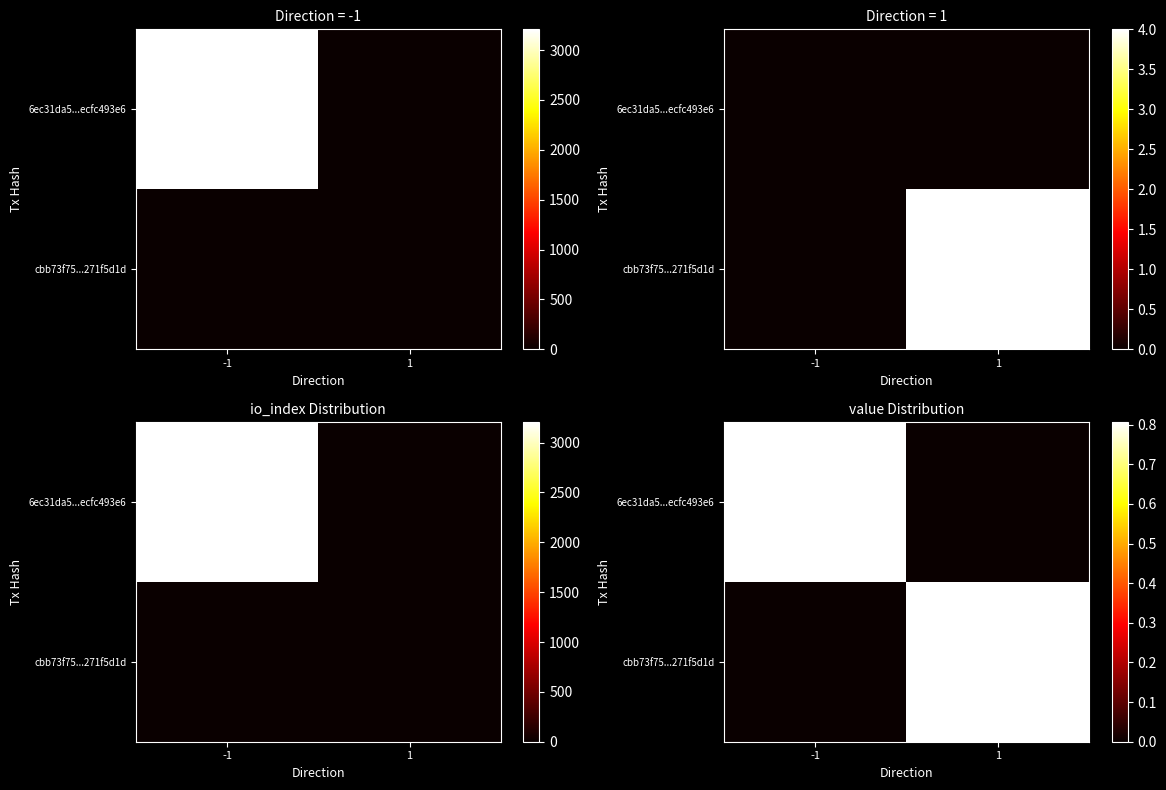

What is the average value of the 6ec31da5...ecfc493e6 series?

0.4